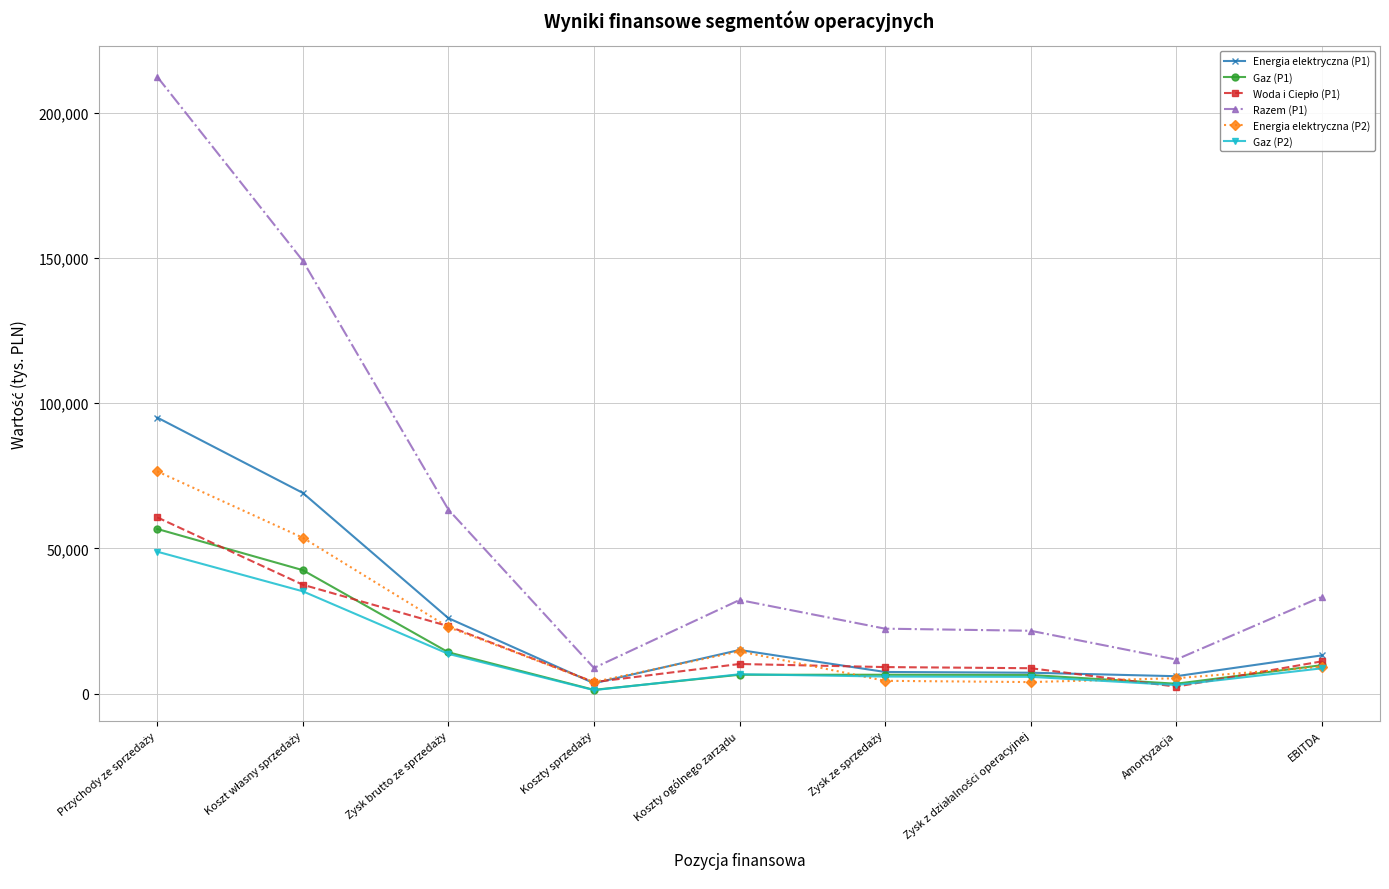

How many values in the Gaz (P1) series are below 6467?

3